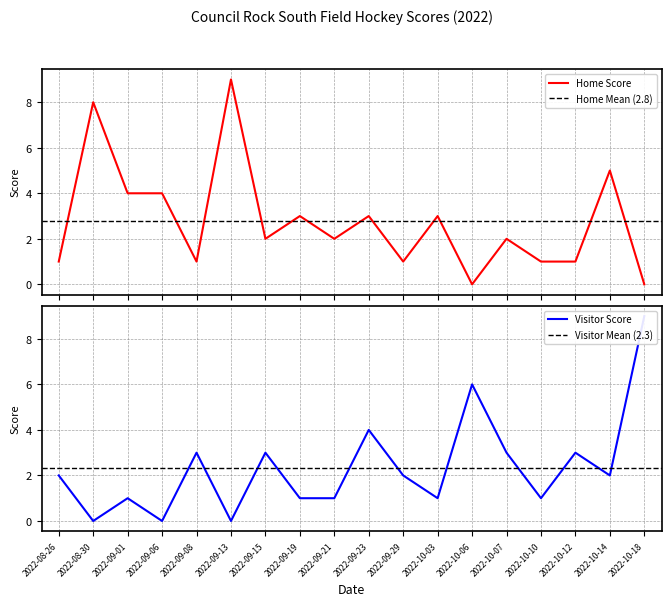

Is this an area chart (filled region under the line)?

No